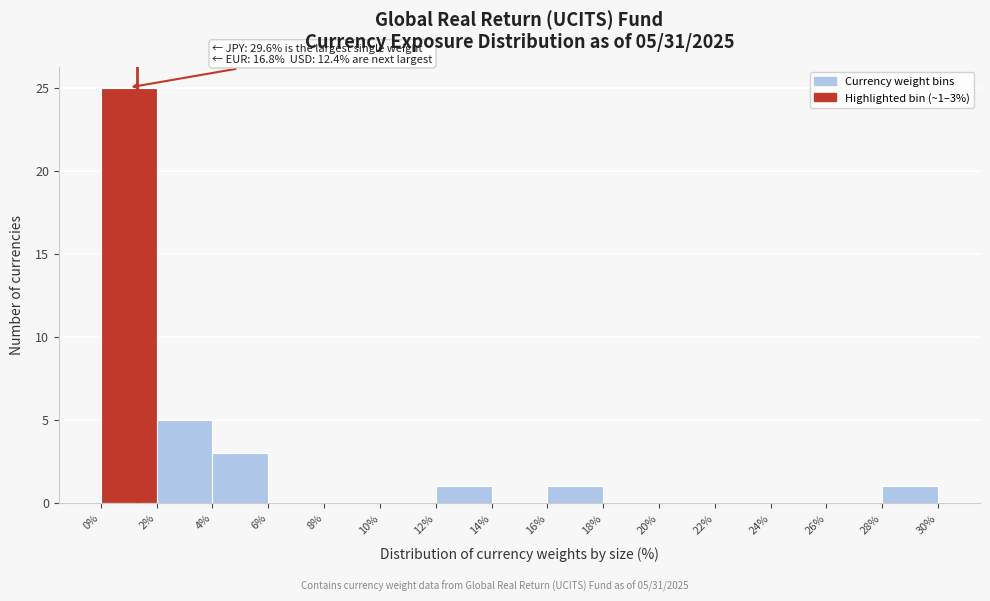

Which range on the x-axis has the tallest bar?

0% to 2%